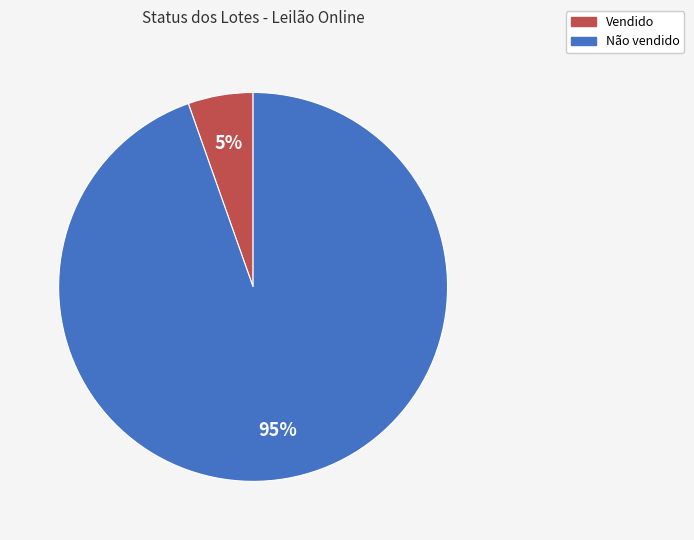

True or false: Vendido accounts for 5% of the total.

True